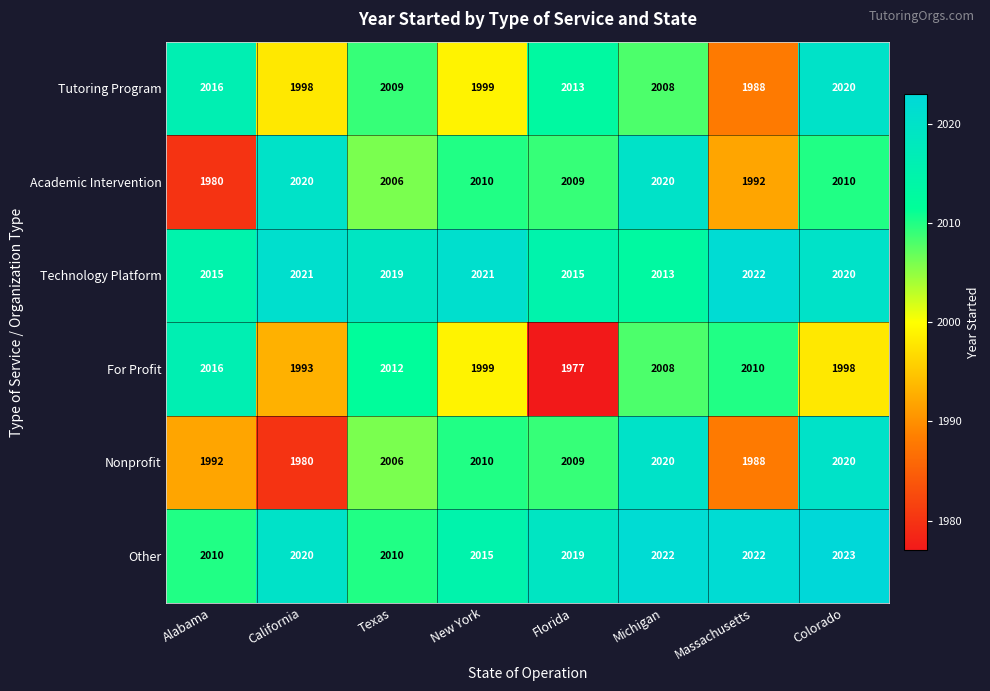

What is the maximum value shown in the chart?

2023